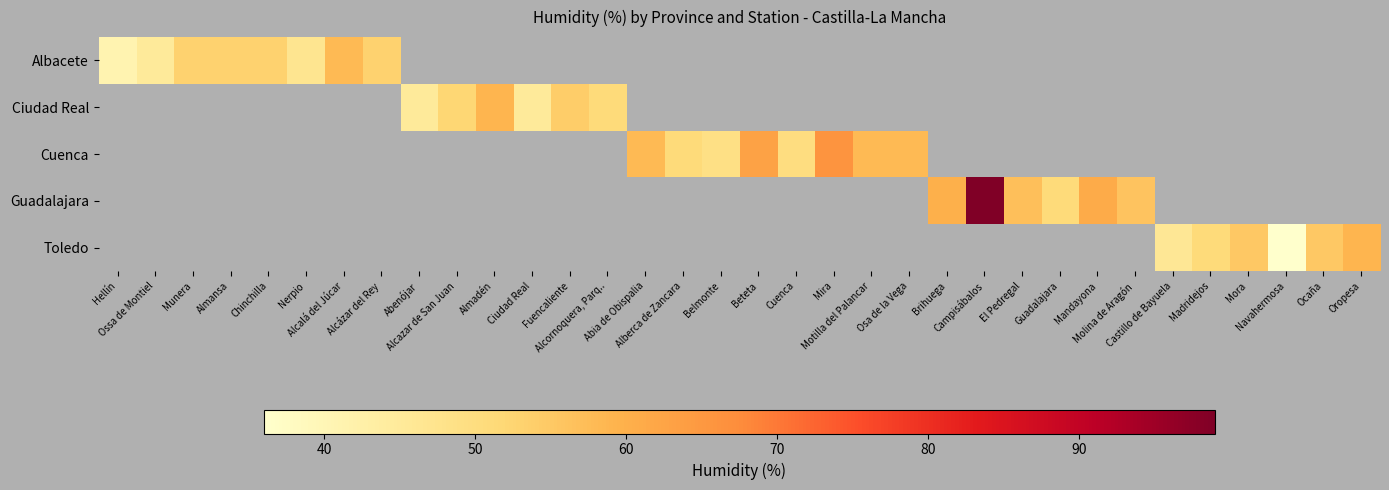

Which category has the highest value across all series?

Campisábalos